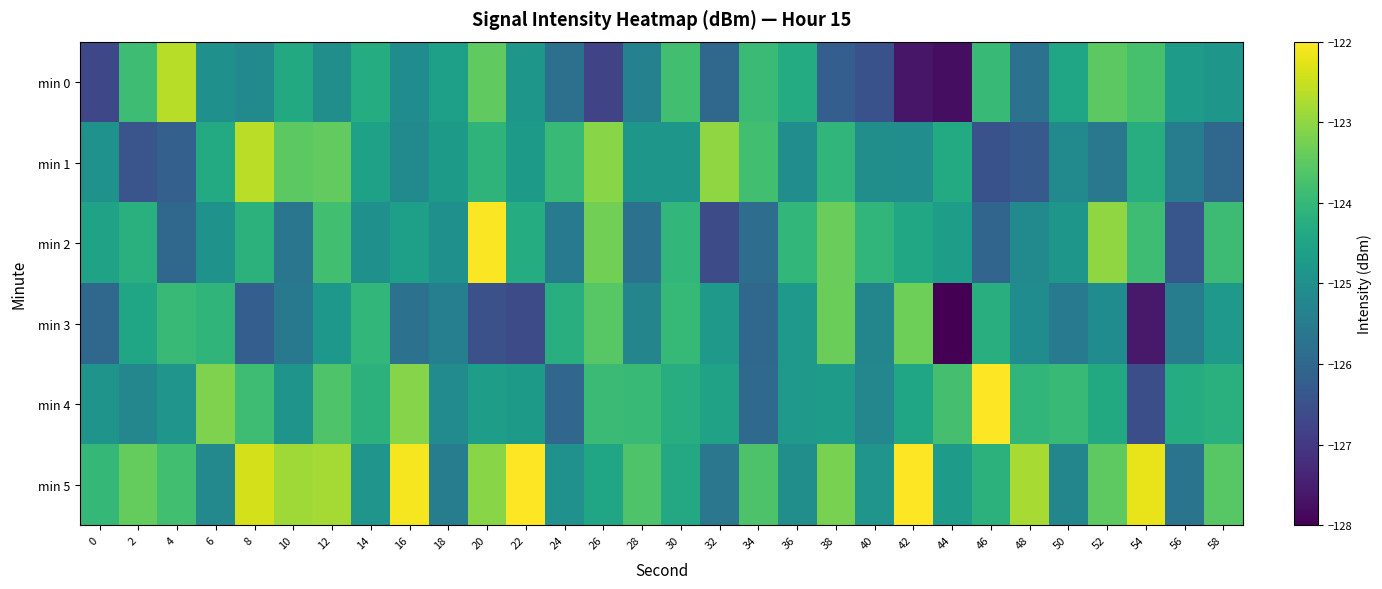

What is the minimum value shown in the chart?

-128.3